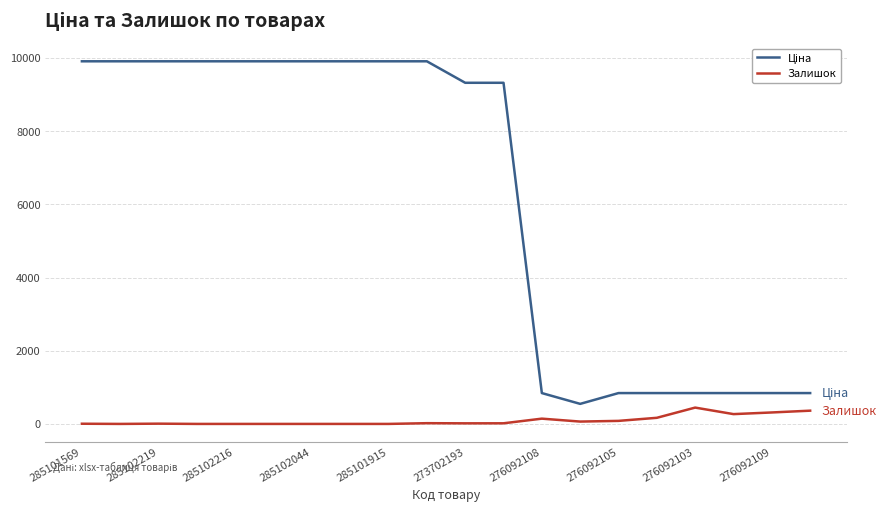

What is the greatest value displayed?

9908.5